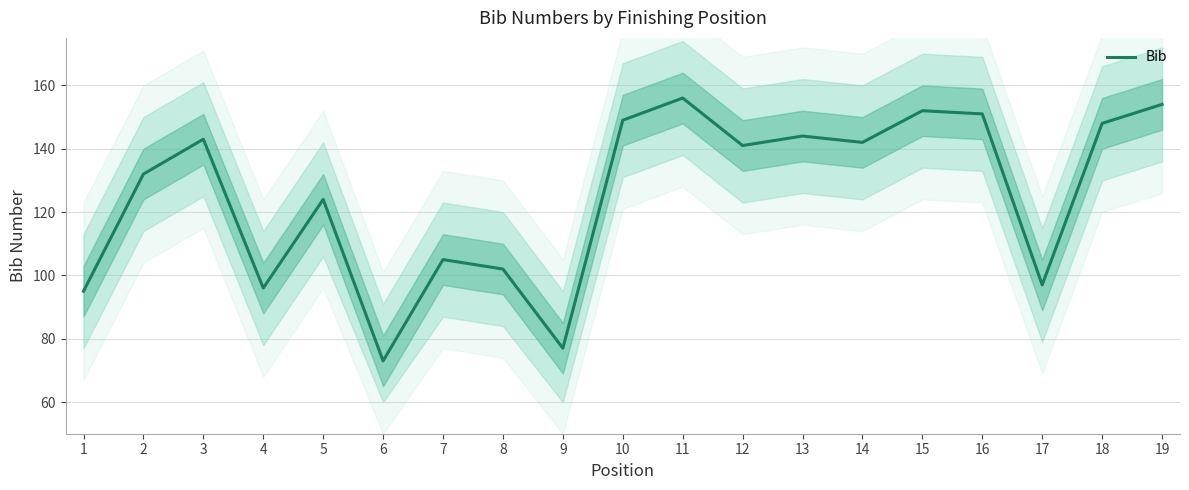

Which category has the lowest value across all series?

6